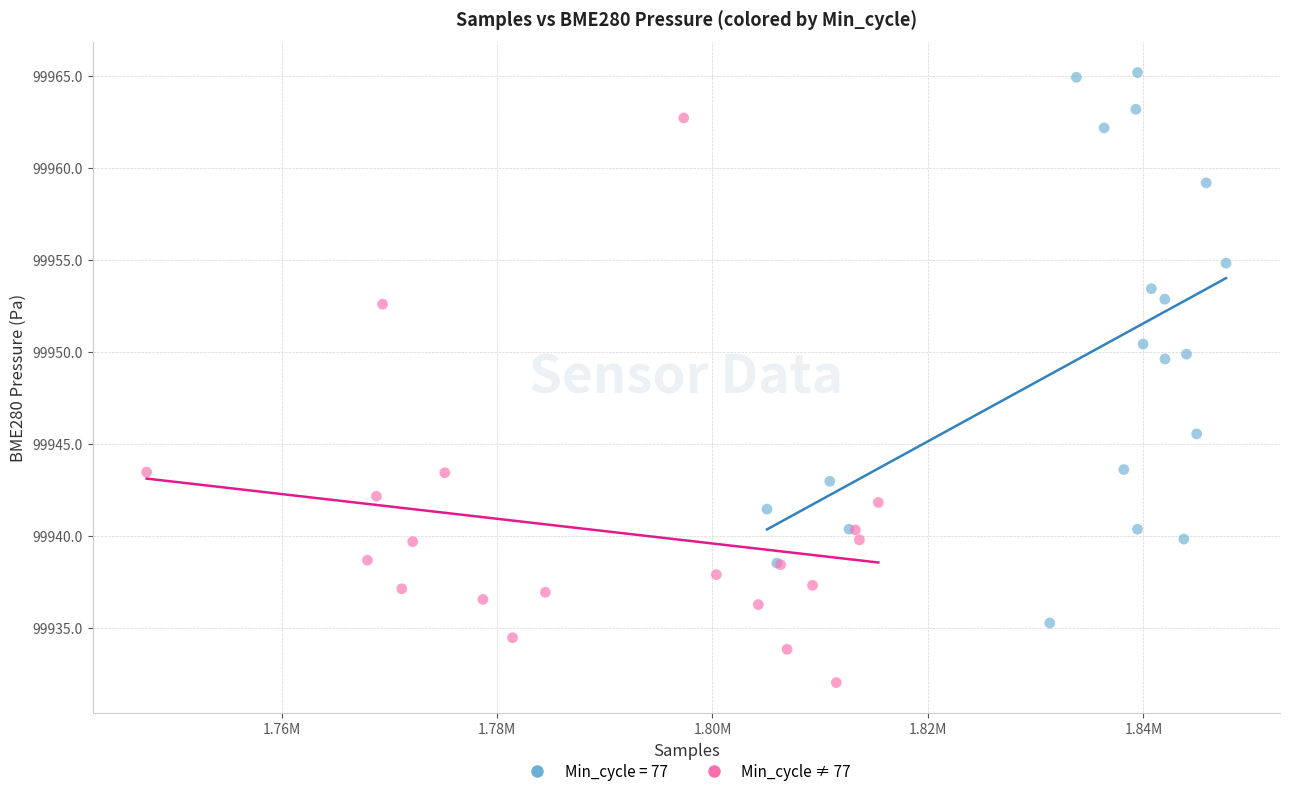

Which series reaches the minimum Y coordinate?

Min_cycle ≠ 77